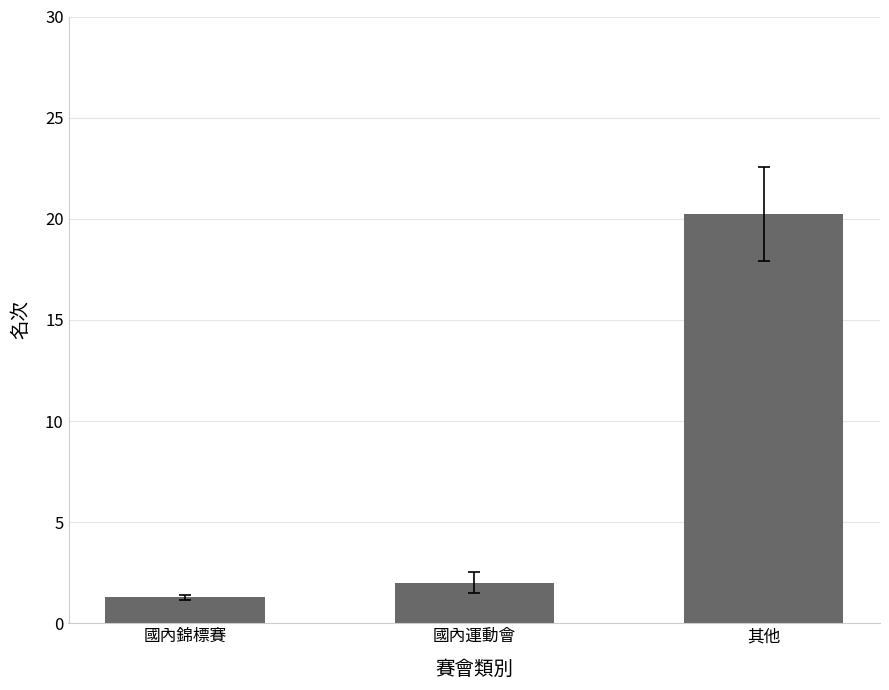

At which label is the value closest to 10?

國內運動會